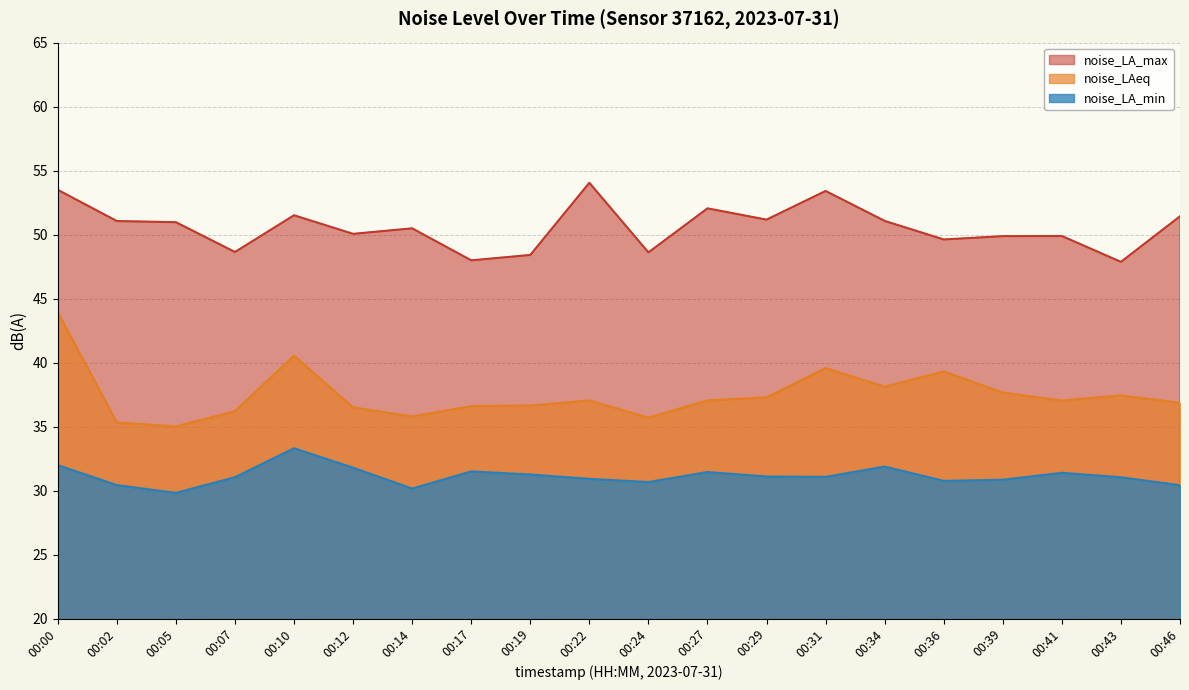

Which series has the largest total across all categories?

noise_LA_max